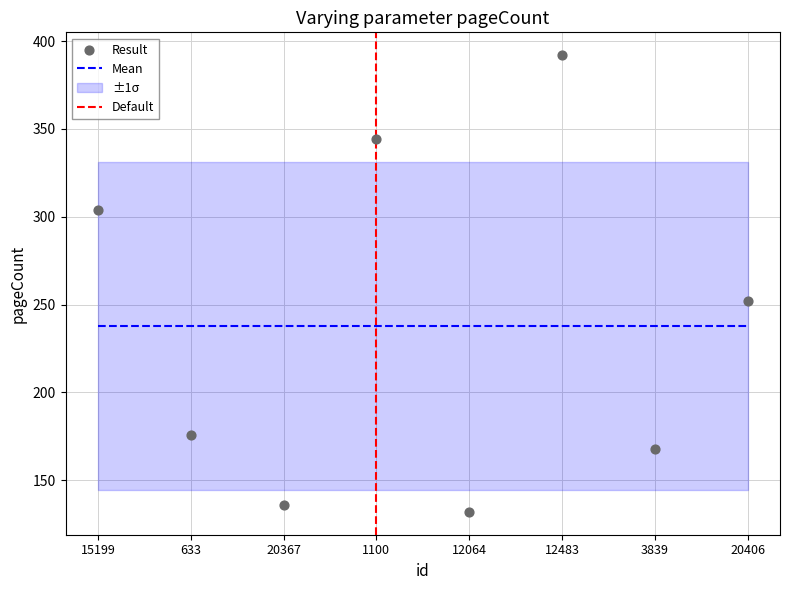

Which has a higher value, 12064 or 3839?

3839